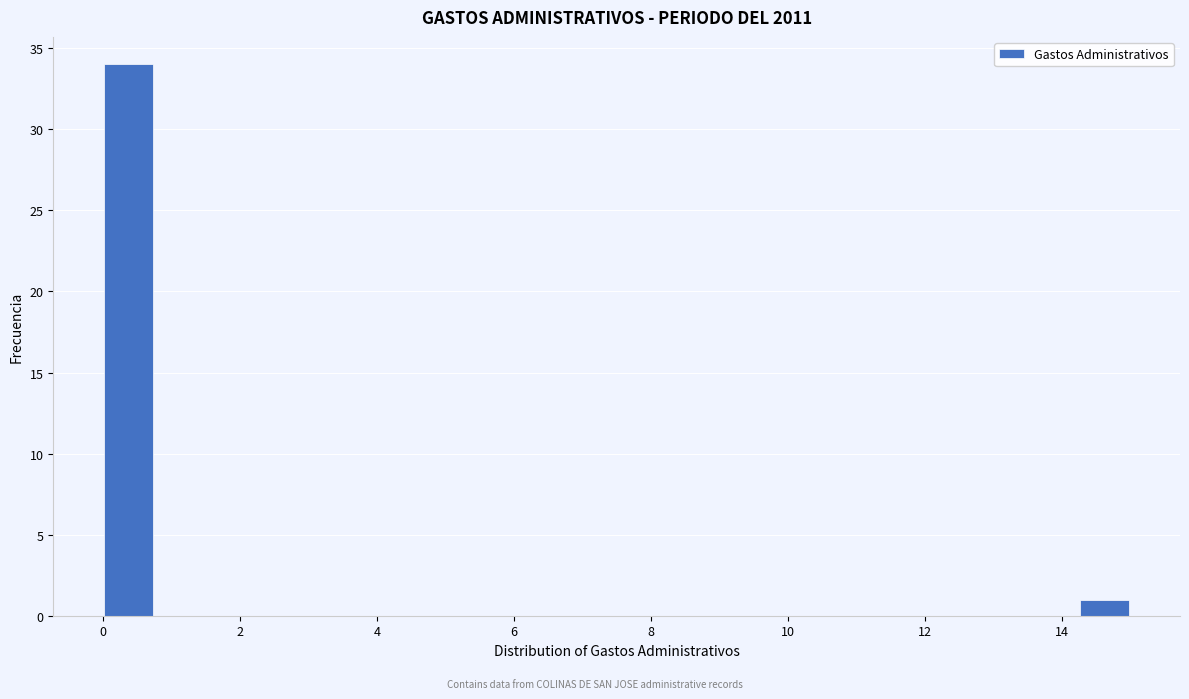

Read against the x-axis, roughly where is the centre of the tallest bar?

0.4